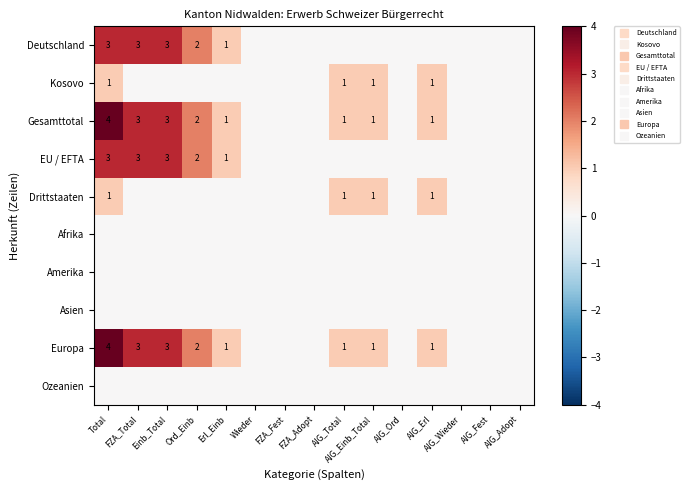

Rank the series at AIG_Einb_Total from highest to lowest value.

Kosovo, Gesamttotal, Drittstaaten, Europa, Deutschland, EU / EFTA, Afrika, Amerika, Asien, Ozeanien